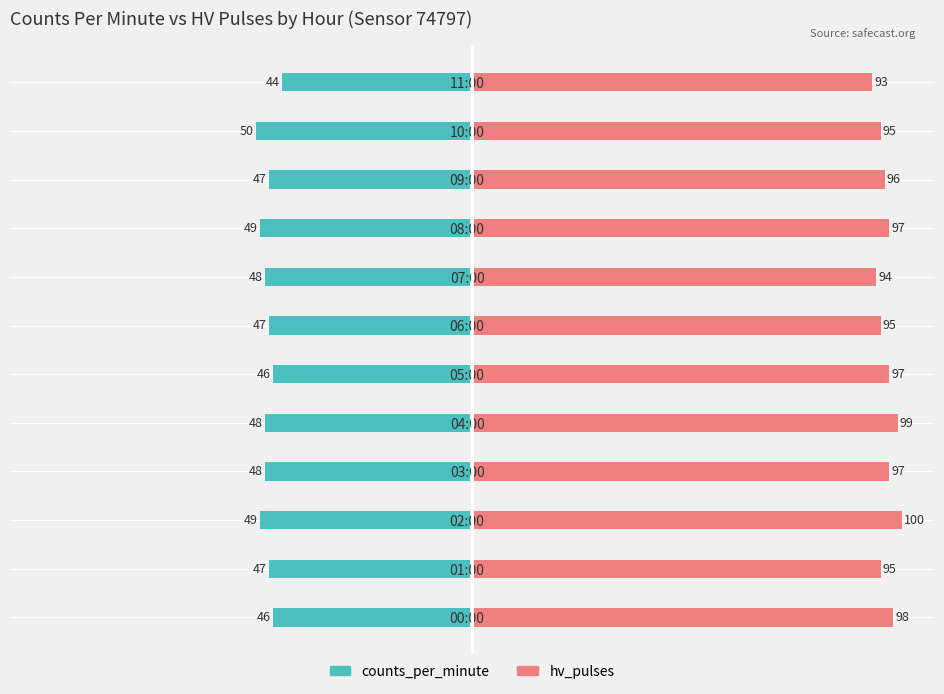

What is the difference between the second highest and second lowest values in the hv_pulses series?

5